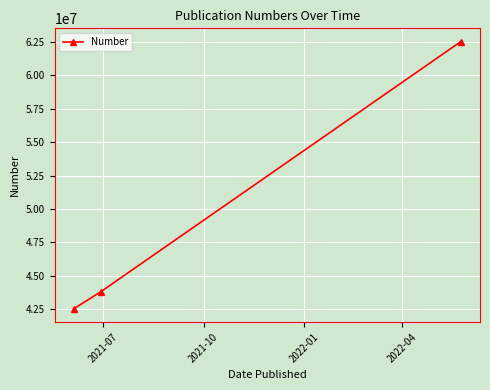

What is the value of the 2nd point from the left?

43818595